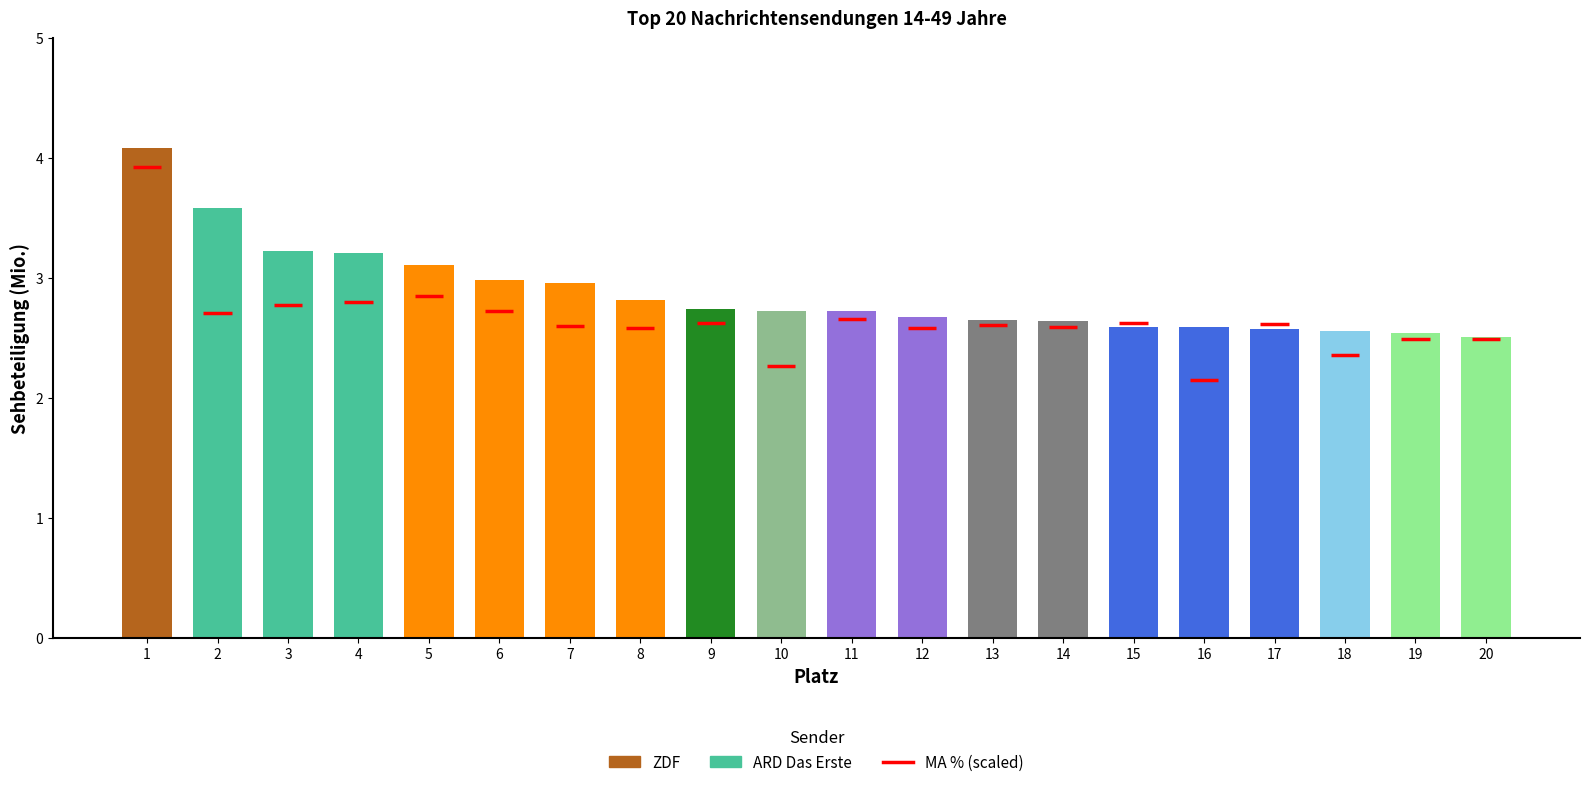

What is the value of the 12th bar from the left?

2.7